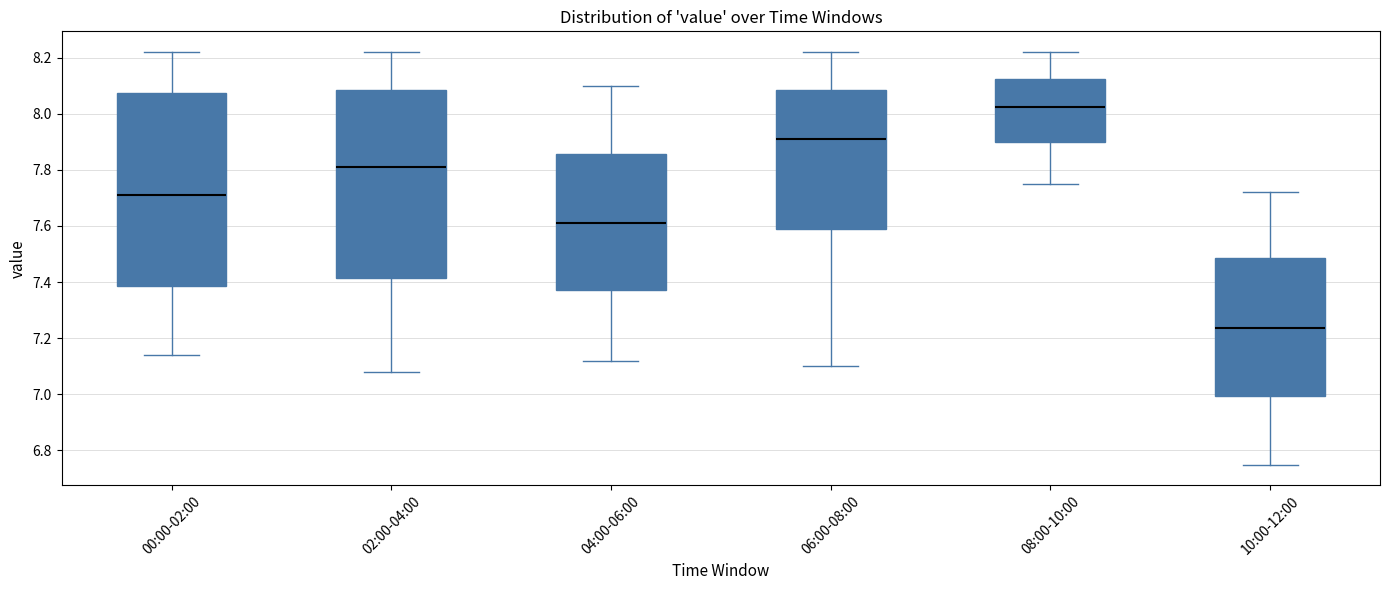

Where does the upper whisker of the box for 04:00-06:00 end on the y-axis? The values are not printed on the chart, so give them approximately, as read against the axis.

8.10